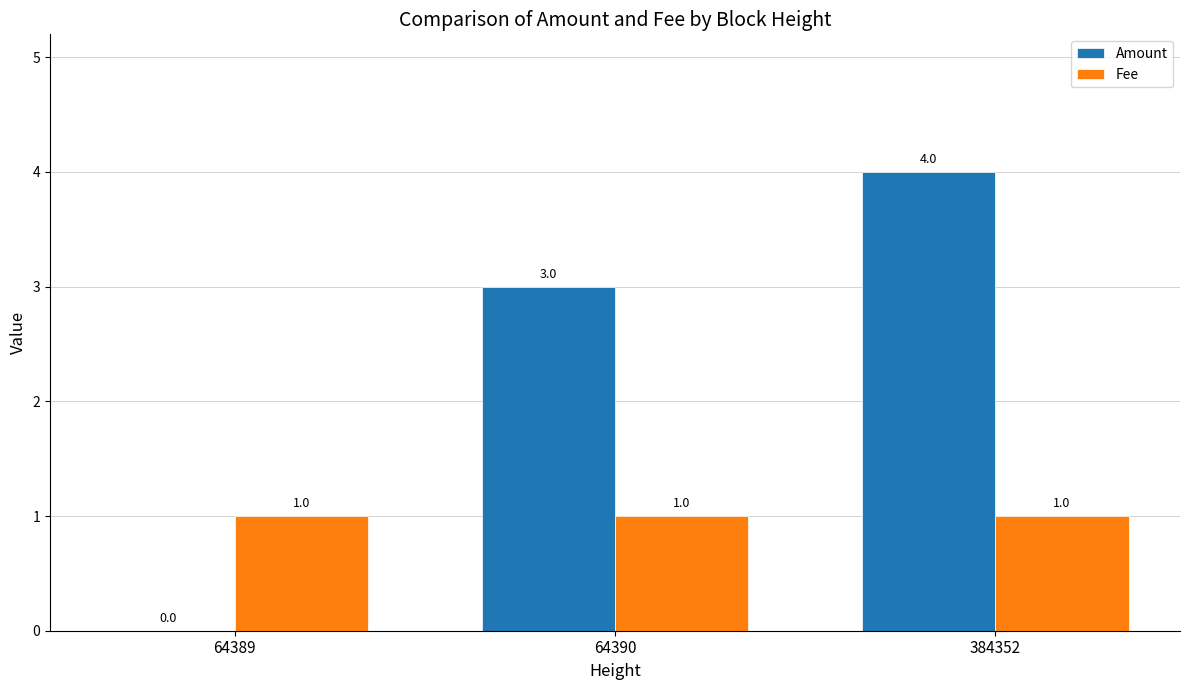

What is the difference between the Amount values at 64389 and 64390?

3